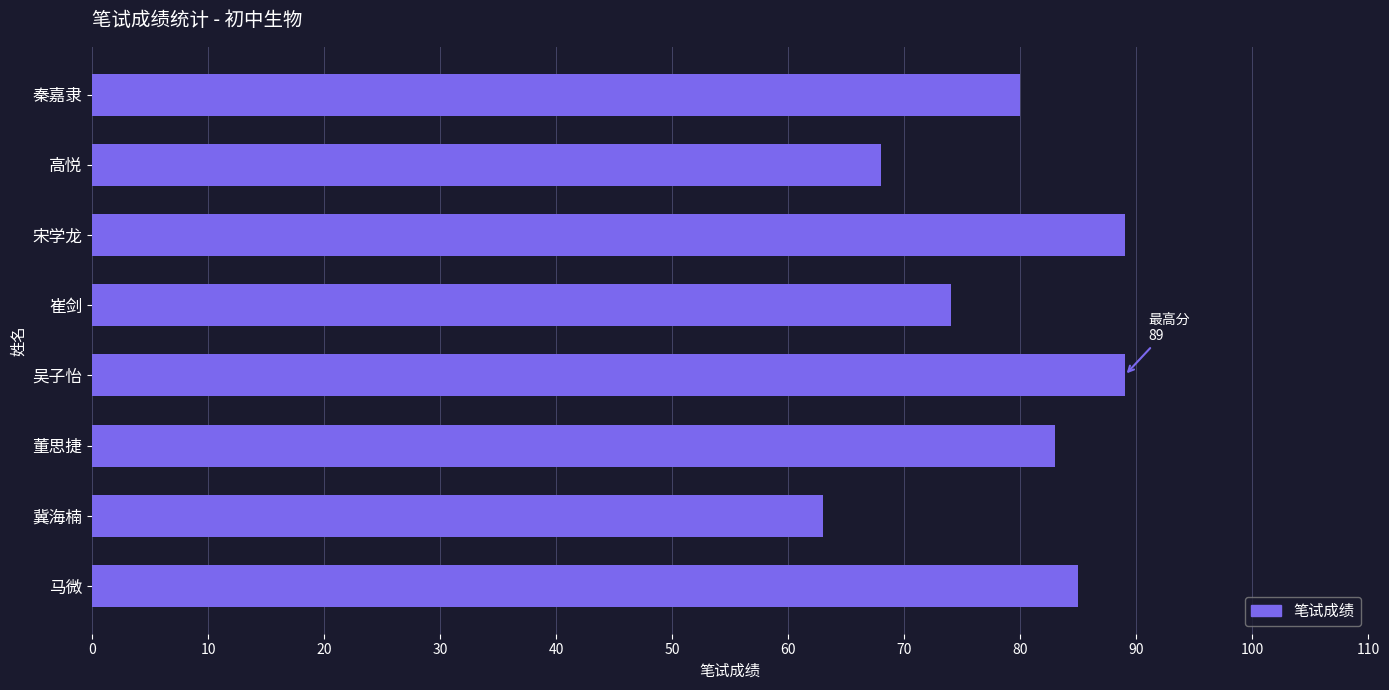

What is the change in value from 董思捷 to 秦嘉隶?

-3